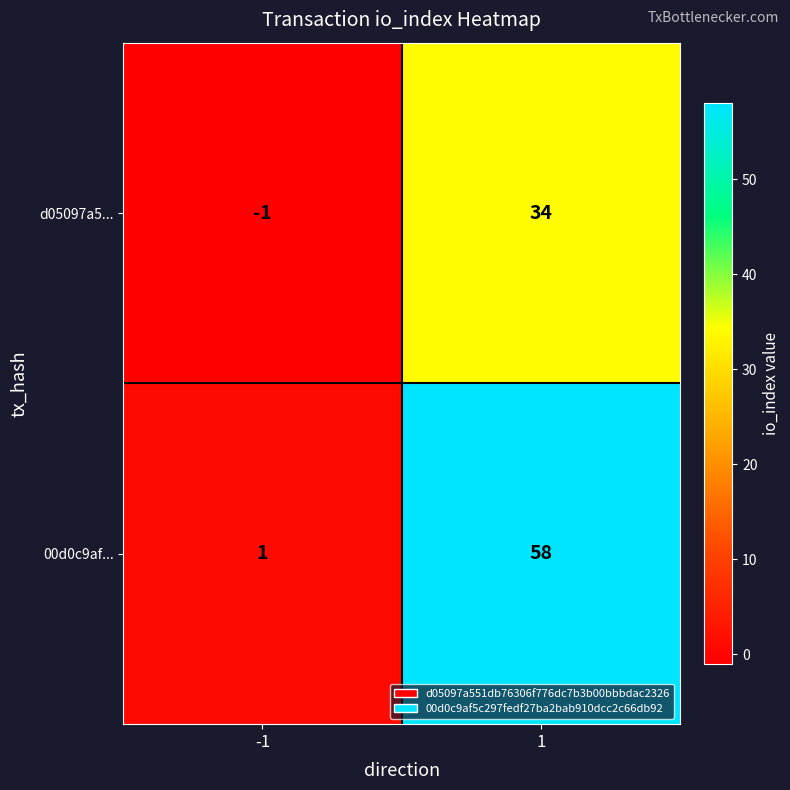

What is the highest value of the d05097a5... series?

34